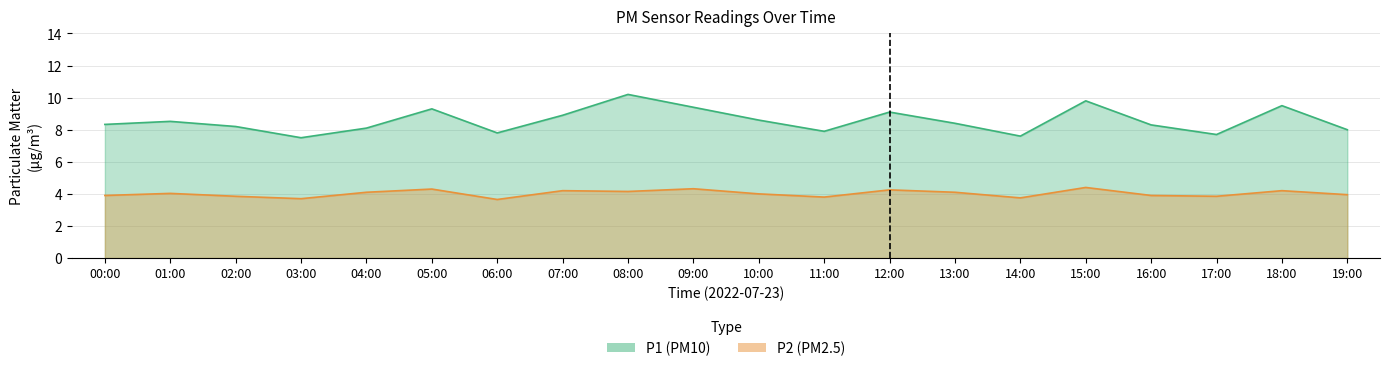

What is the change in value from 04:00 to 16:00?

-0.2